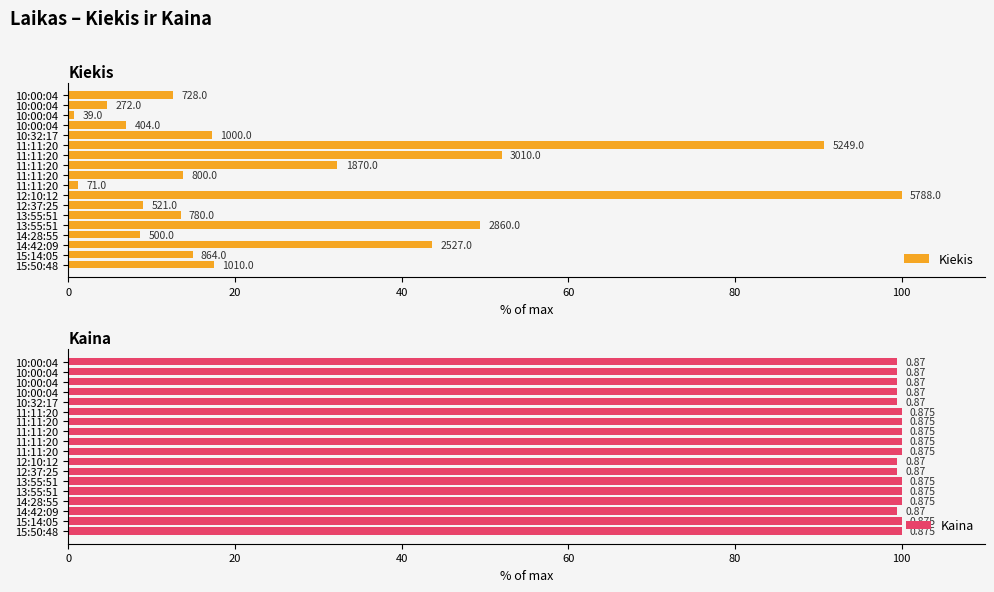

Rank the series by their average value, from highest to lowest.

Kaina, Kiekis